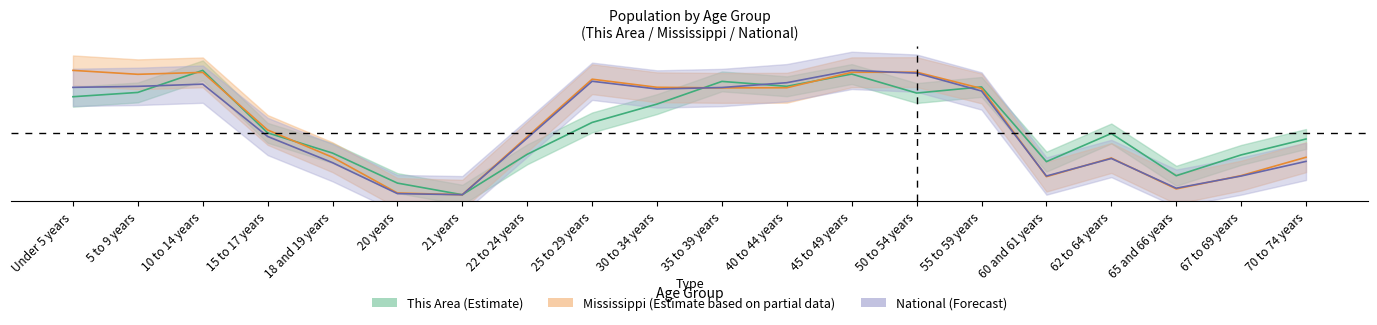

What position from the right is 45 to 49 years?

8